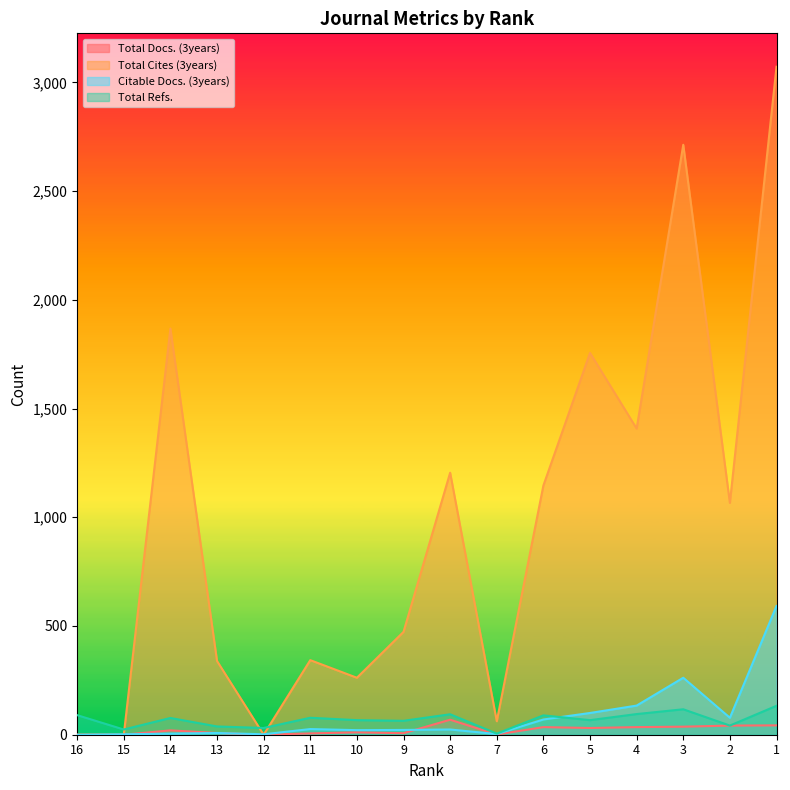

What is the greatest value displayed?

3072